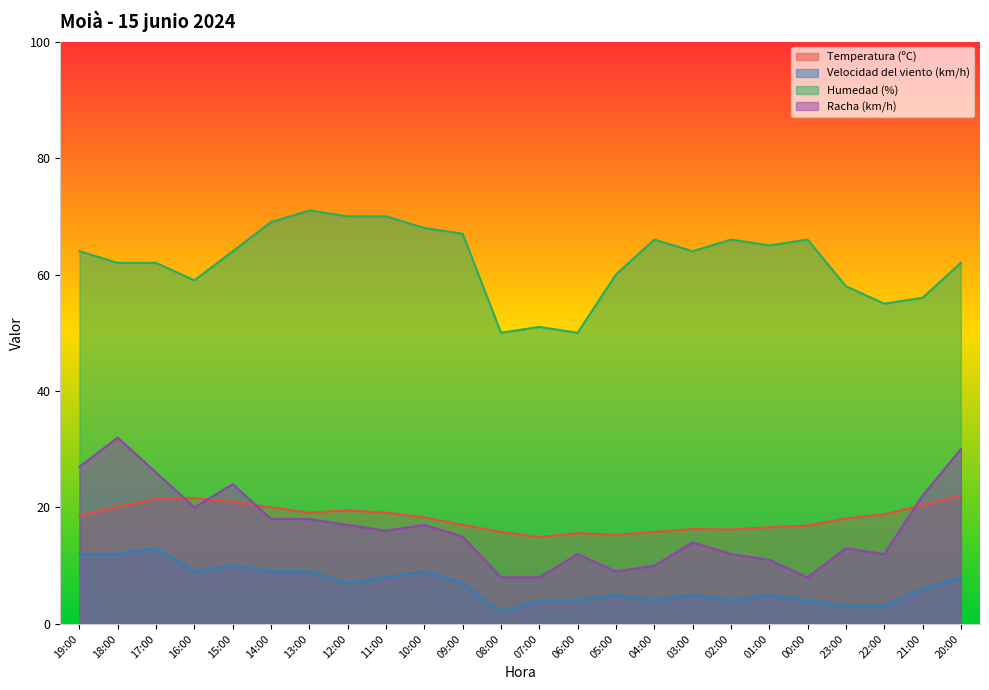

What is the average value of the Temperatura (ºC) series?

18.3